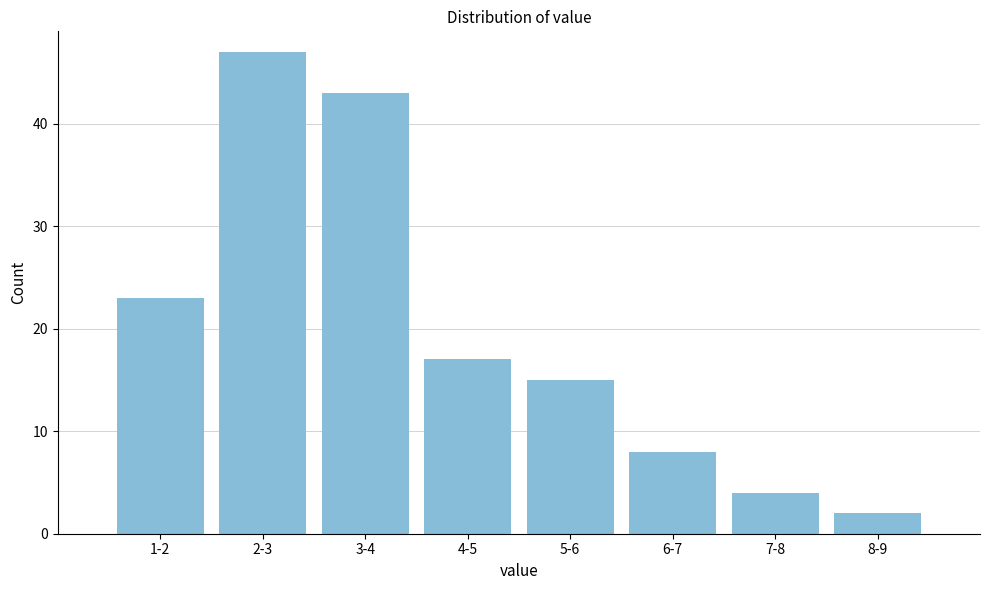

Reading left to right, extract all data points from this chart.

23	47	43	17	15	8	4	2